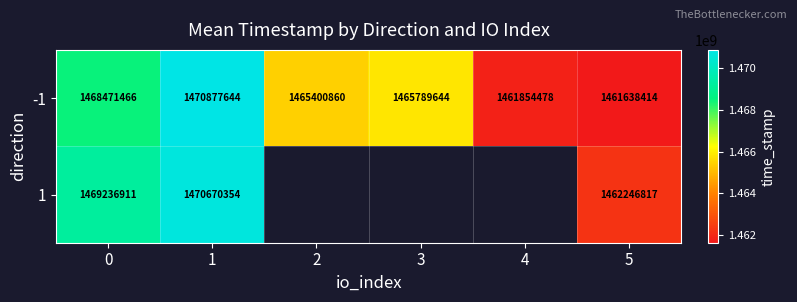

At which category does the chart reach its peak across all series?

1